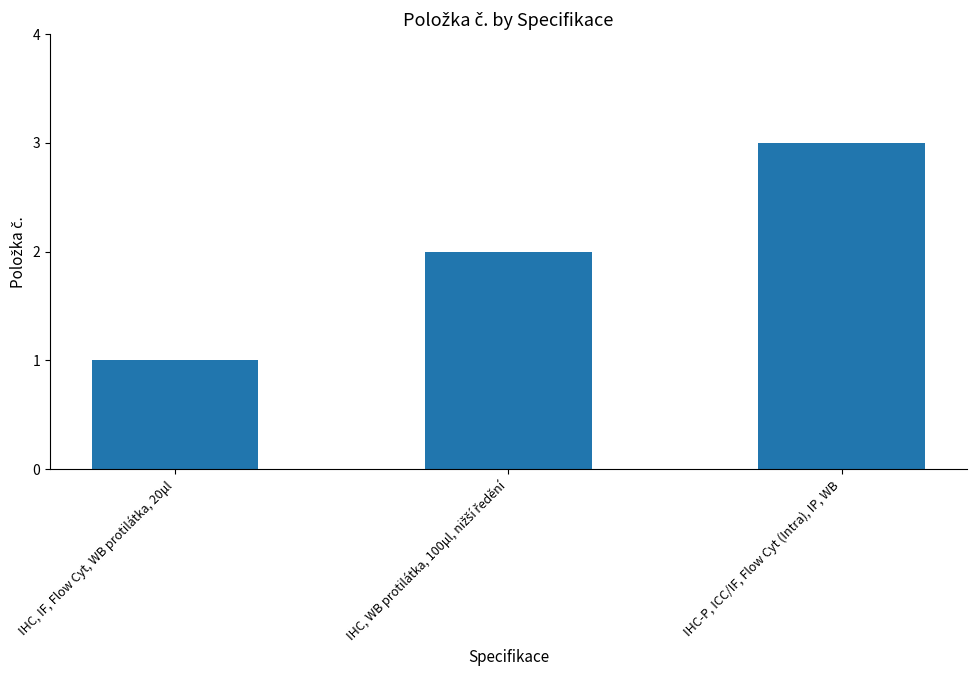

Which has a higher value, IHC, IF, Flow Cyt, WB protilátka, 20μl or IHC-P, ICC/IF, Flow Cyt (Intra), IP, WB?

IHC-P, ICC/IF, Flow Cyt (Intra), IP, WB